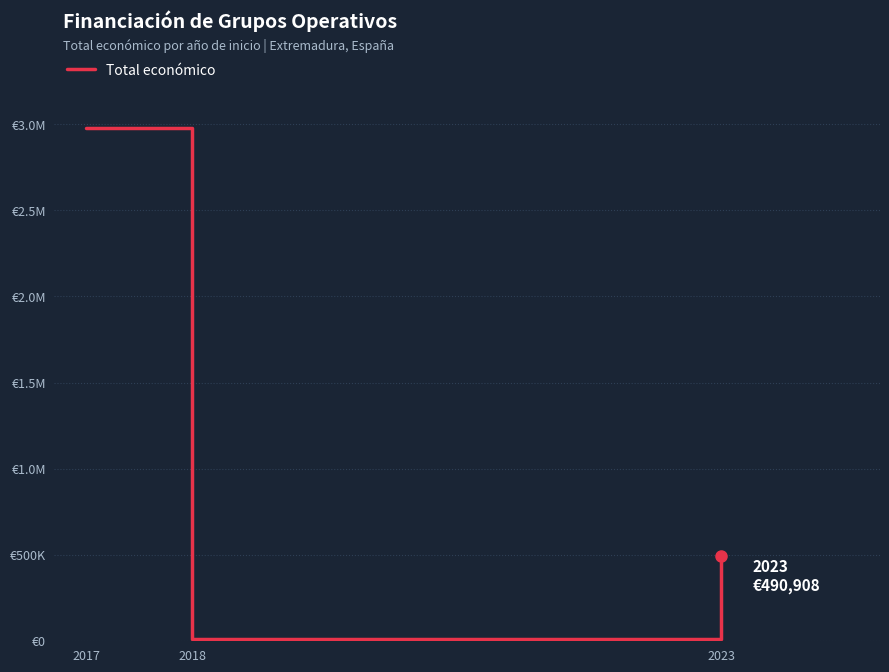

Is this an area chart (filled region under the line)?

No